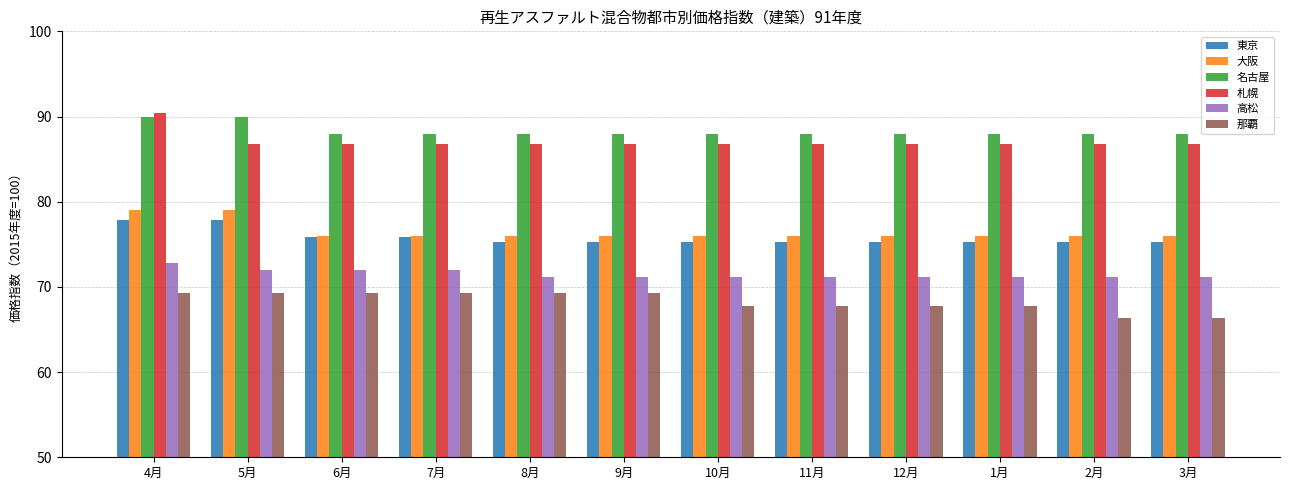

Is the value of 東京 at 6月 greater than the value of 札幌 at 6月?

No